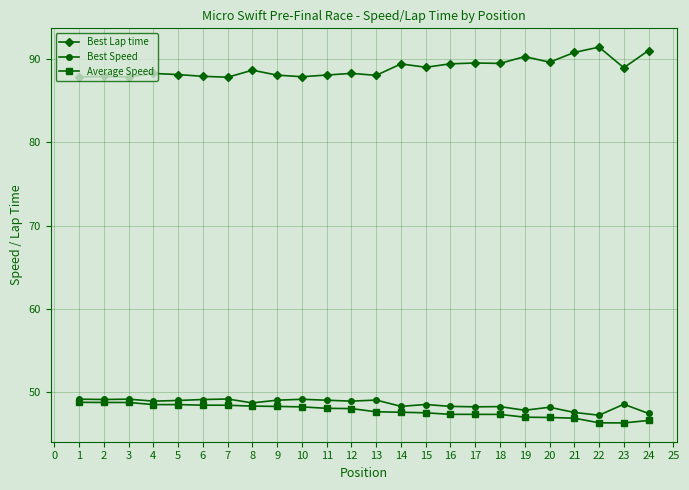

What is the maximum value for Best Lap time?

91.4